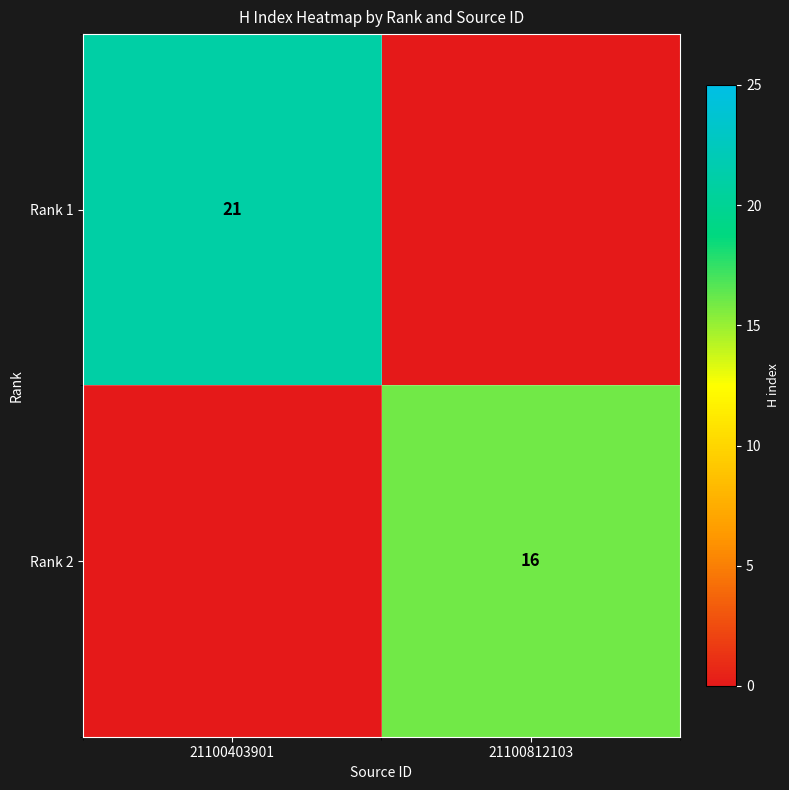

True or false: Rank 2 has a value of 28 at 21100812103.

False